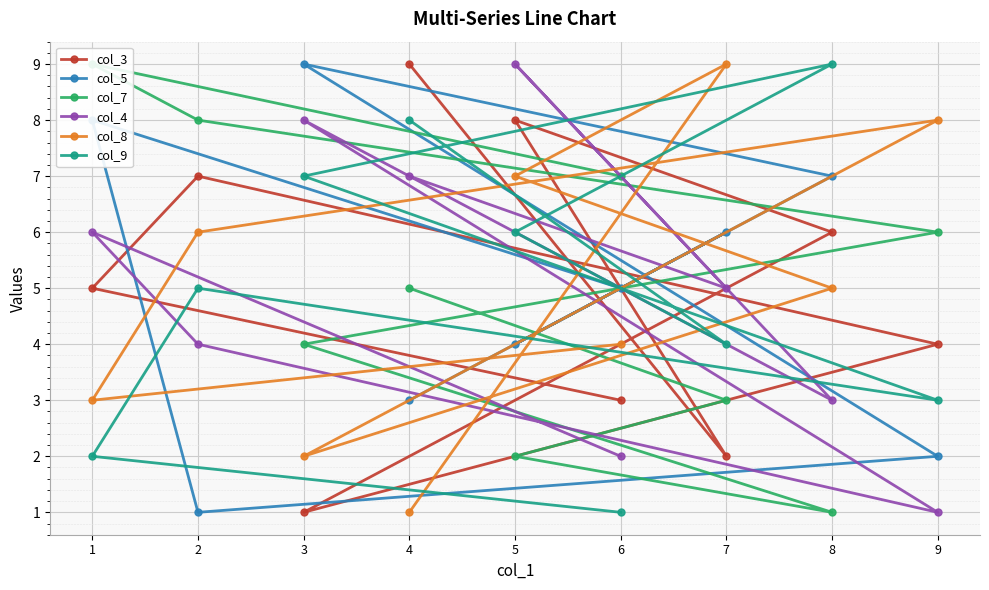

At which category does col_9 reach its first local peak?

8